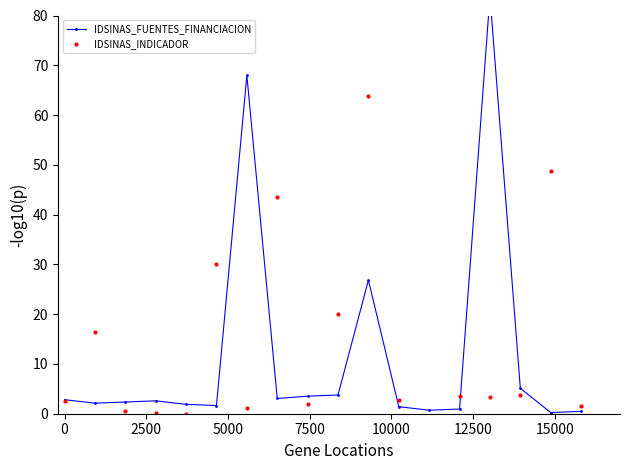

In IDSINAS_INDICADOR, how many points are higher than both neighbors (excluding endpoints)?

6